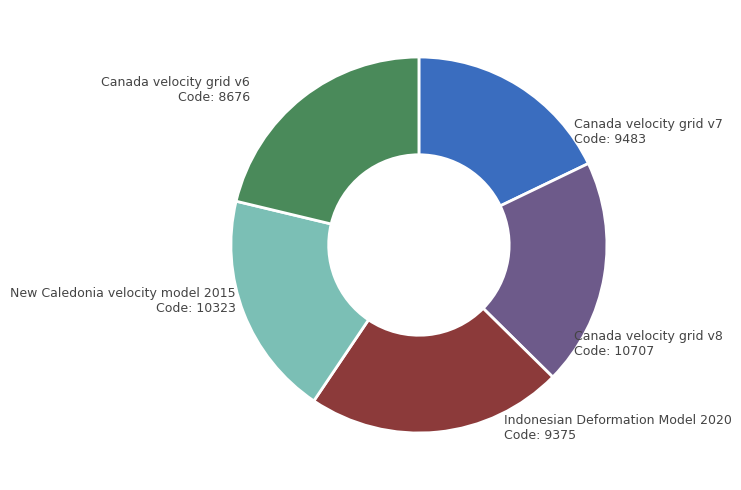

Does any single category account for the majority?

No